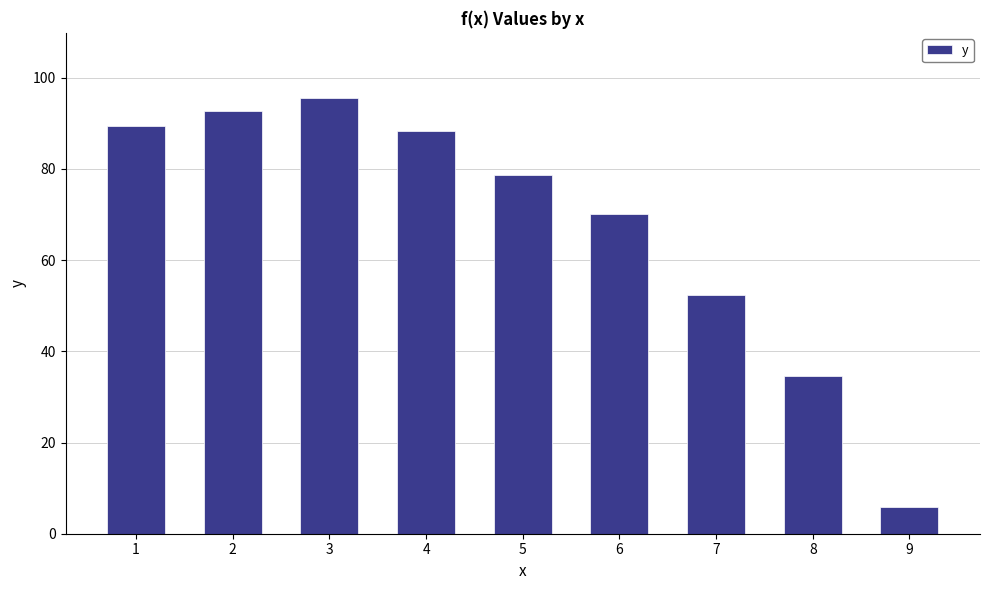

How many data points are above 78?

5